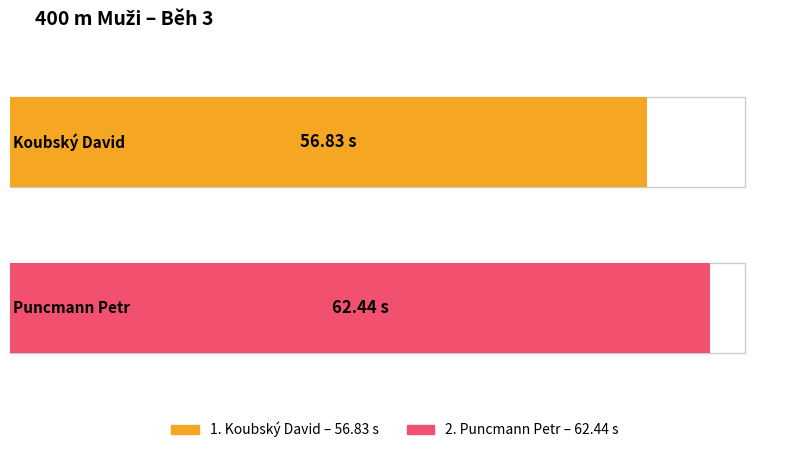

Reading left to right, list all the values displayed in this chart.

Koubský David=56.8	Puncmann Petr=62.4